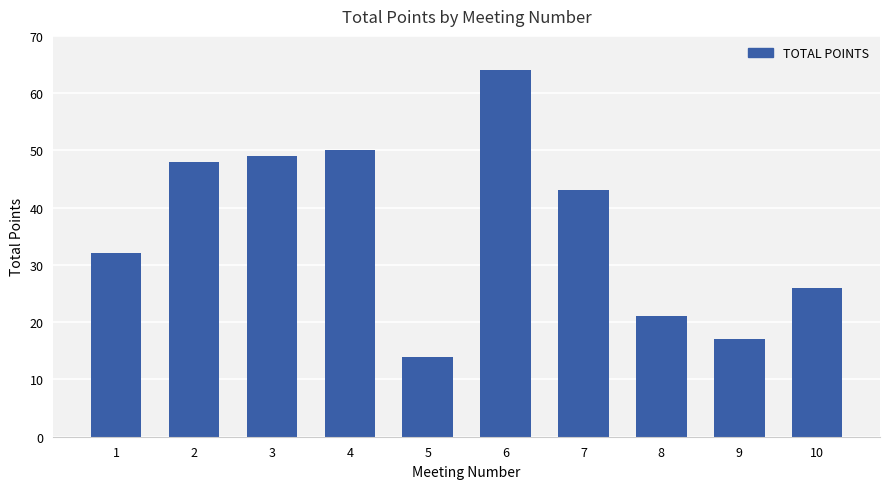

What is the minimum value shown in the chart?

14